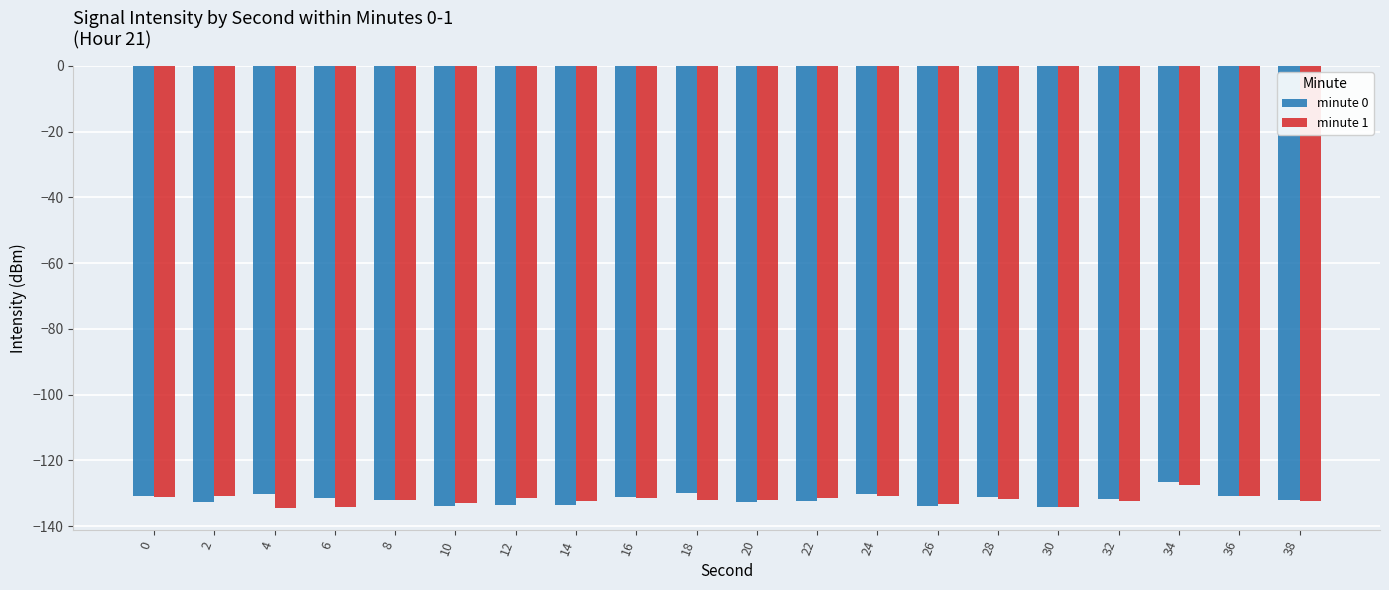

Count the number of data series in this chart.

2